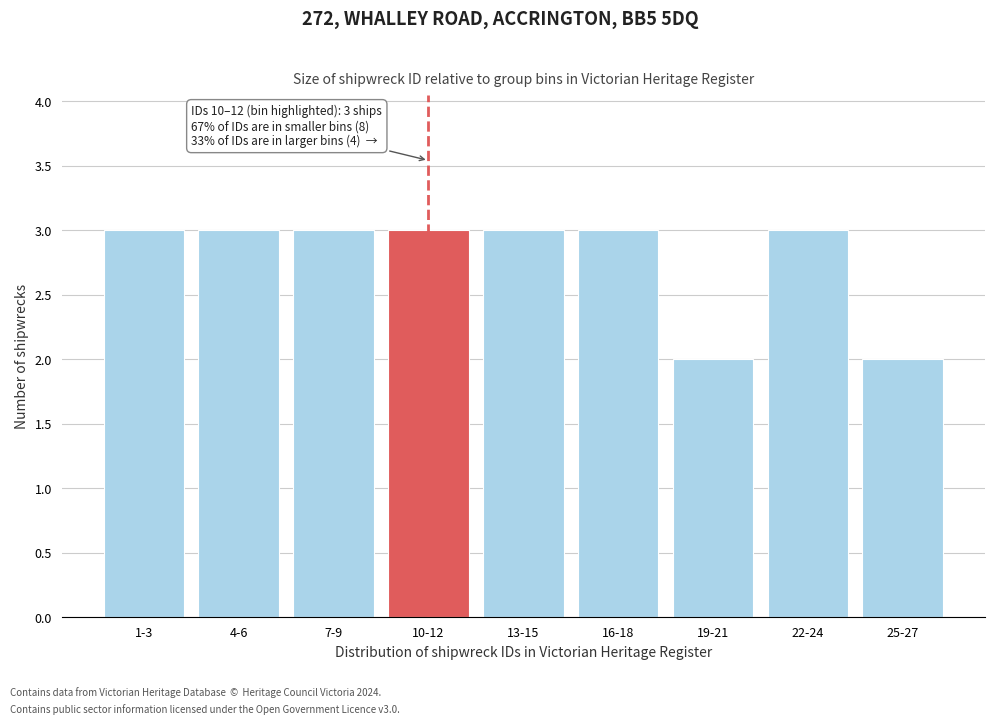

Reading right to left, transcribe all the data shown in this chart.

2	3	2	3	3	3	3	3	3